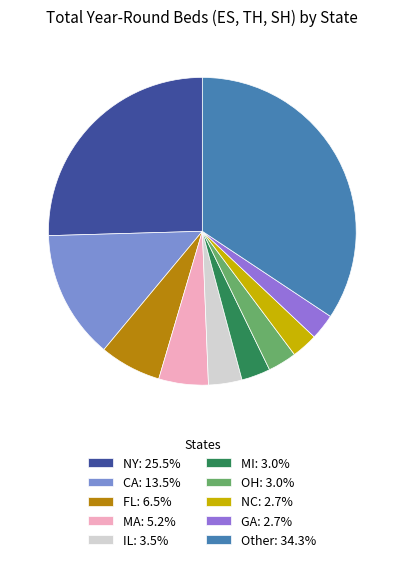

How many slices are in this pie chart?

10